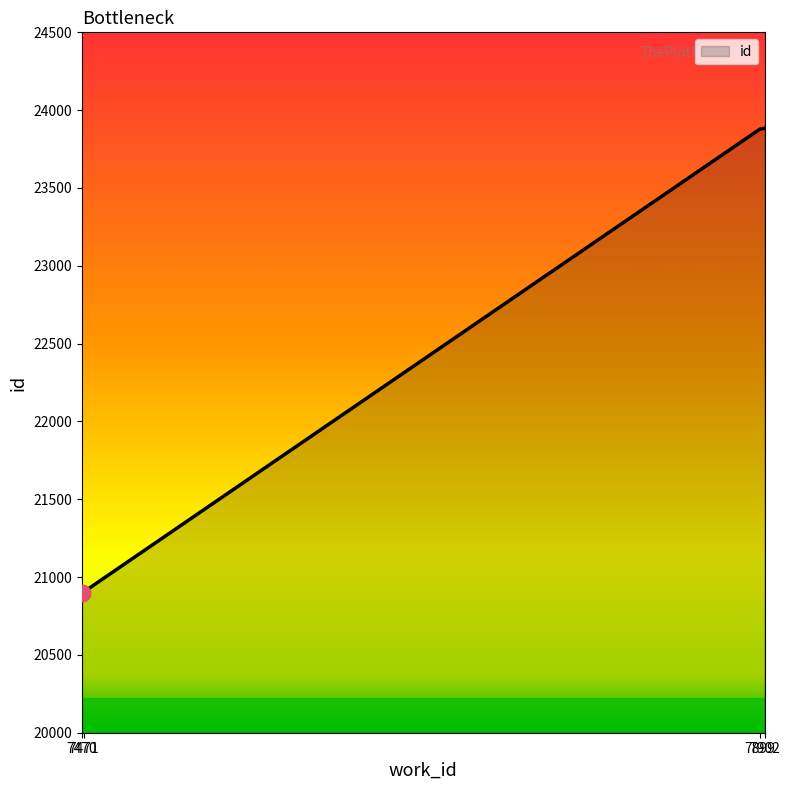

What is the difference between the second highest and second lowest values?

2974